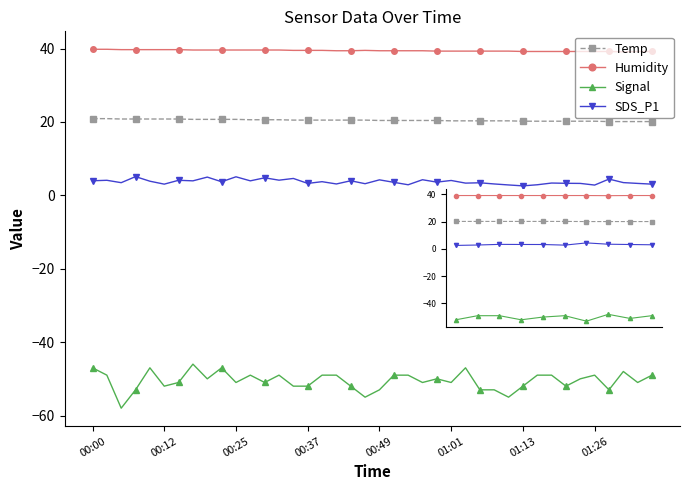

How many series are shown in this chart?

4